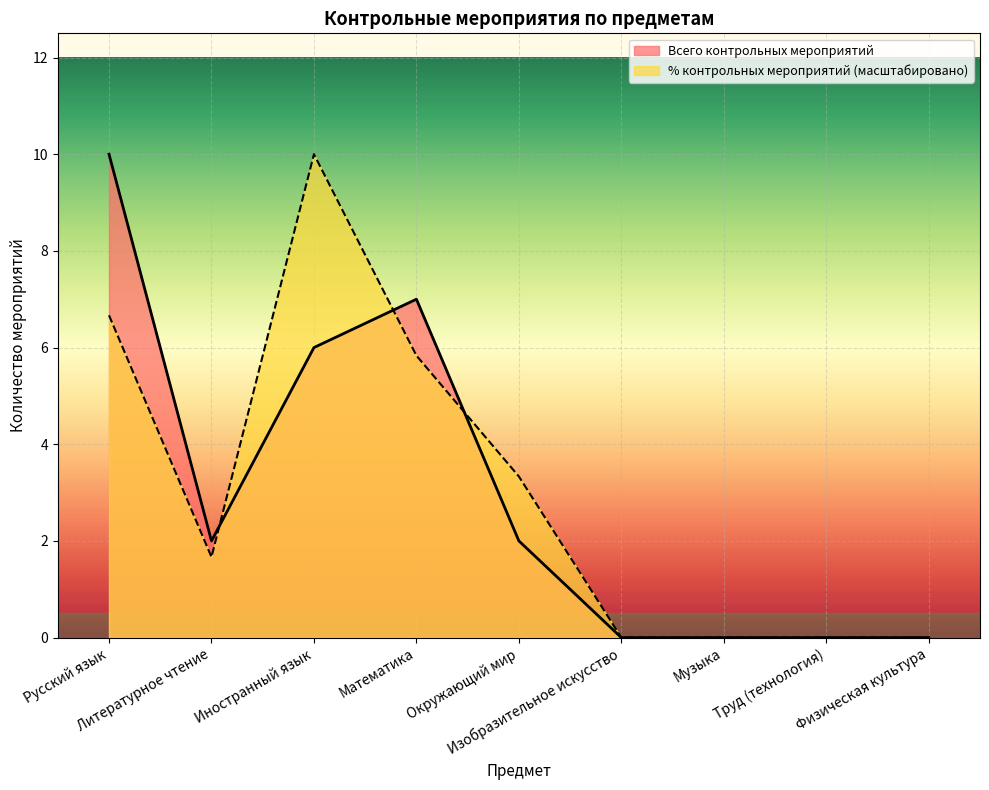

How many lines are shown in the chart?

2